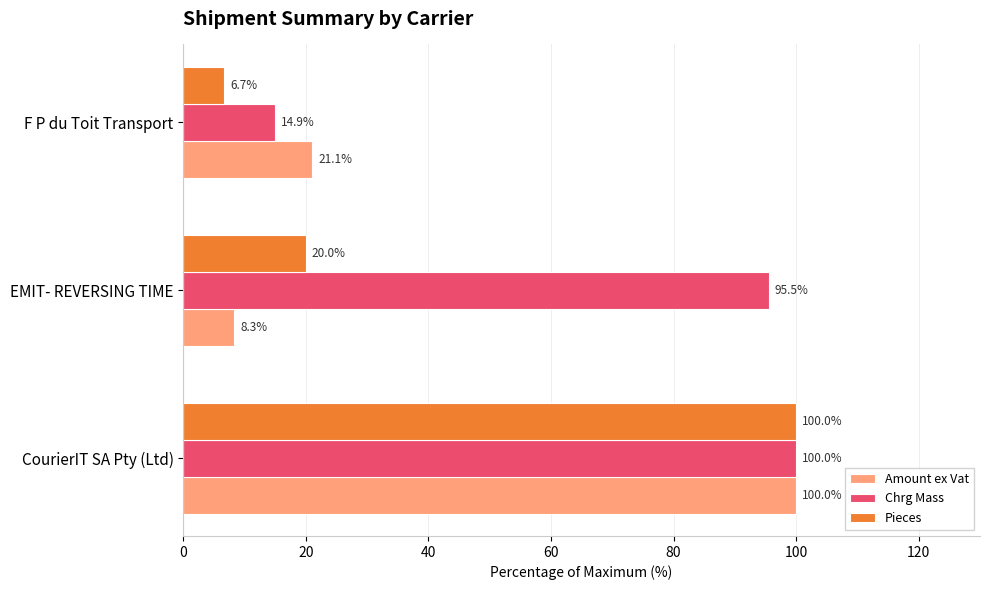

Which category has the lowest value in the Amount ex Vat series?

EMIT- REVERSING TIME